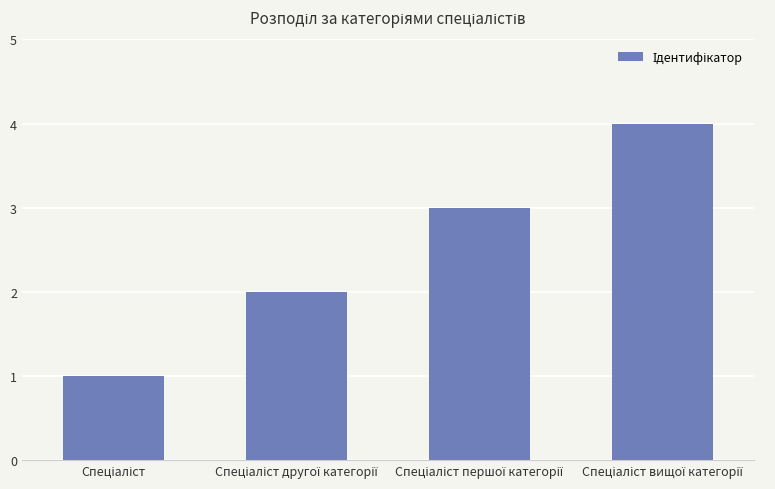

How many categories are shown in the chart?

4